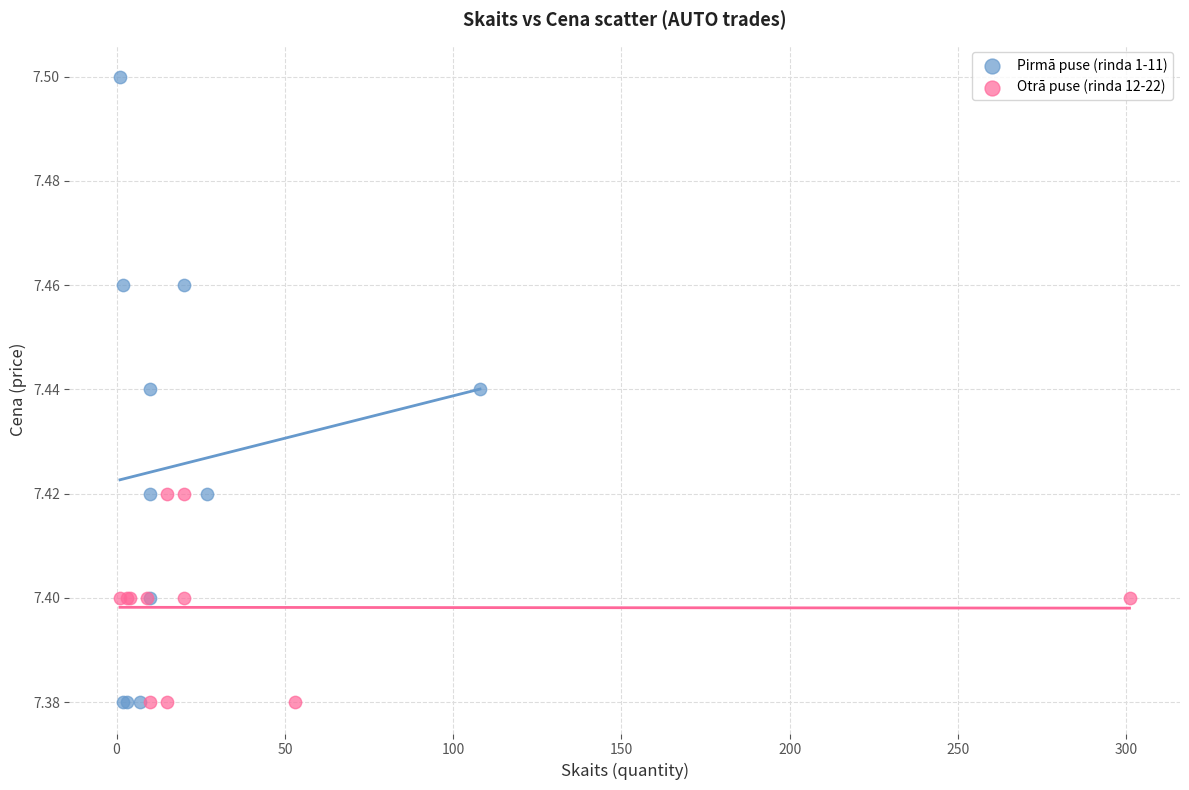

Which series has the widest spread of Y values?

Pirmā puse (rinda 1-11)